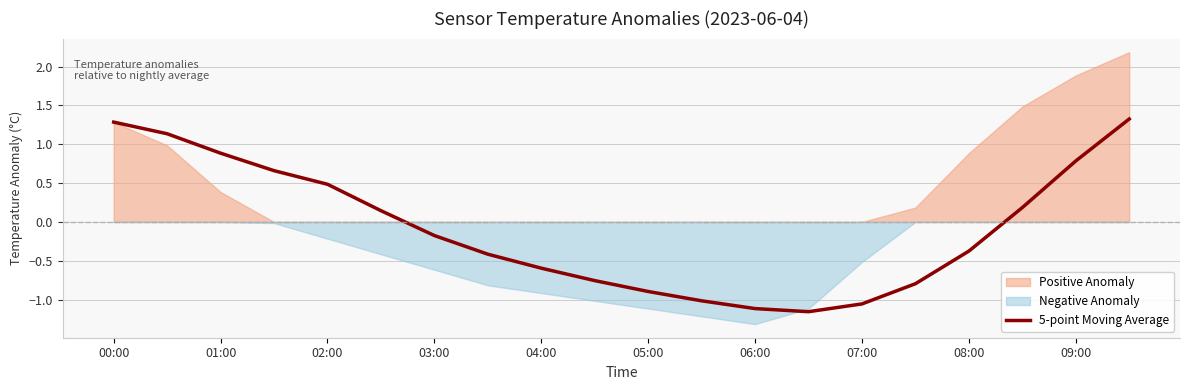

What is the label of the 1st point from the left?

00:00